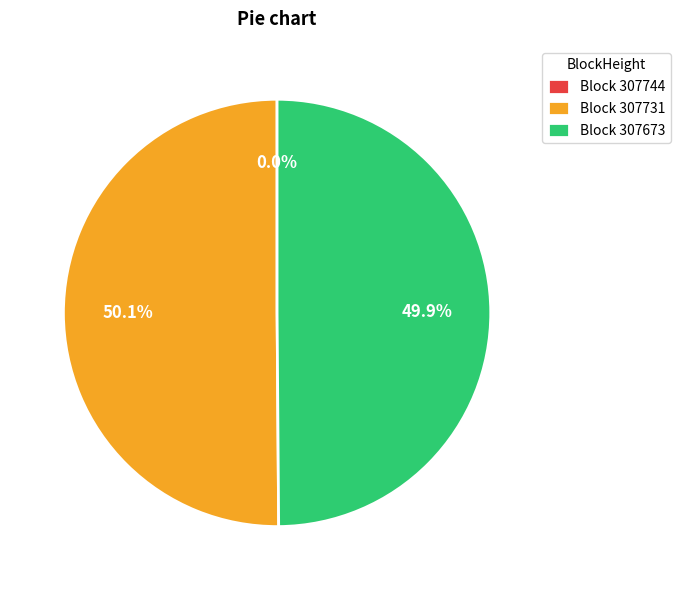

What portion of the pie excludes Block 307673?

50.1%